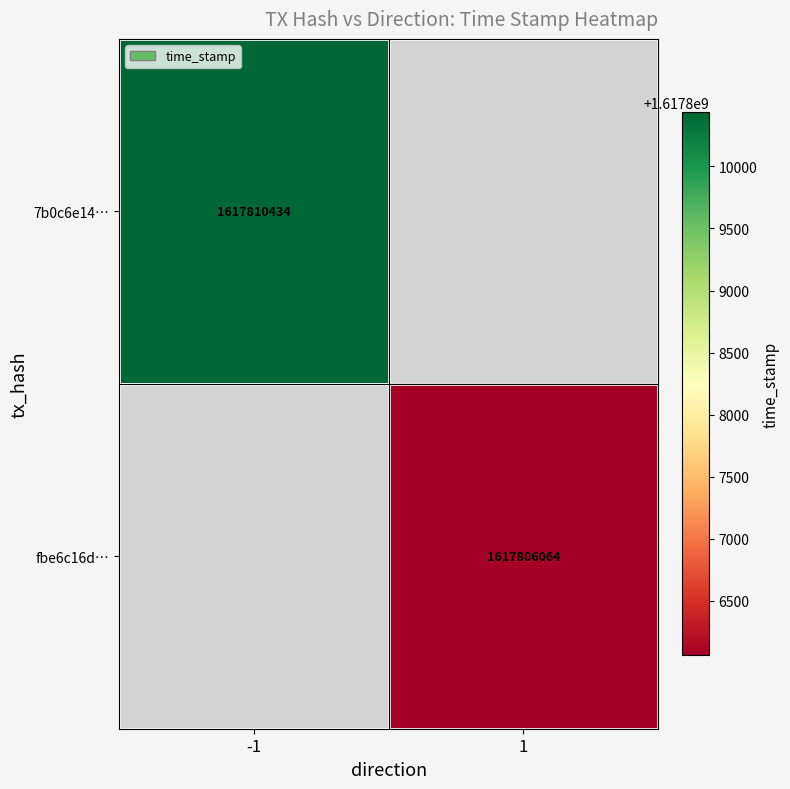

Is it true that 7b0c6e14… equals 2278667916 at -1?

False